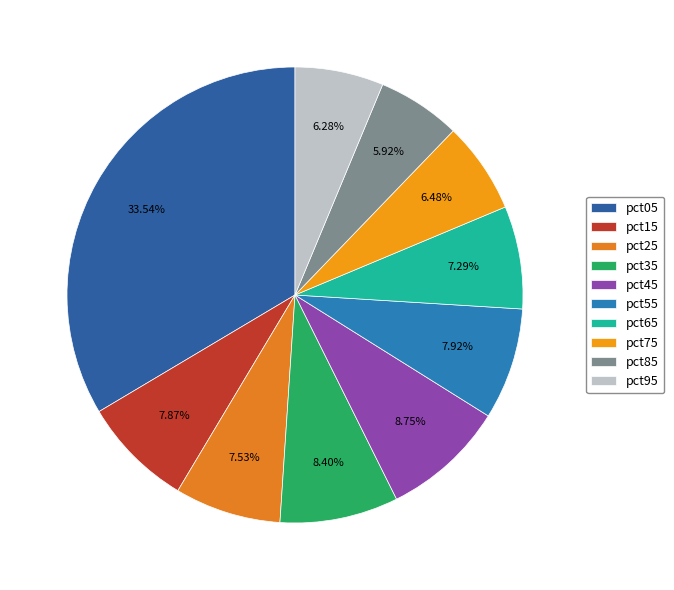

To the nearest percent, what portion does pct35 represent?

8%